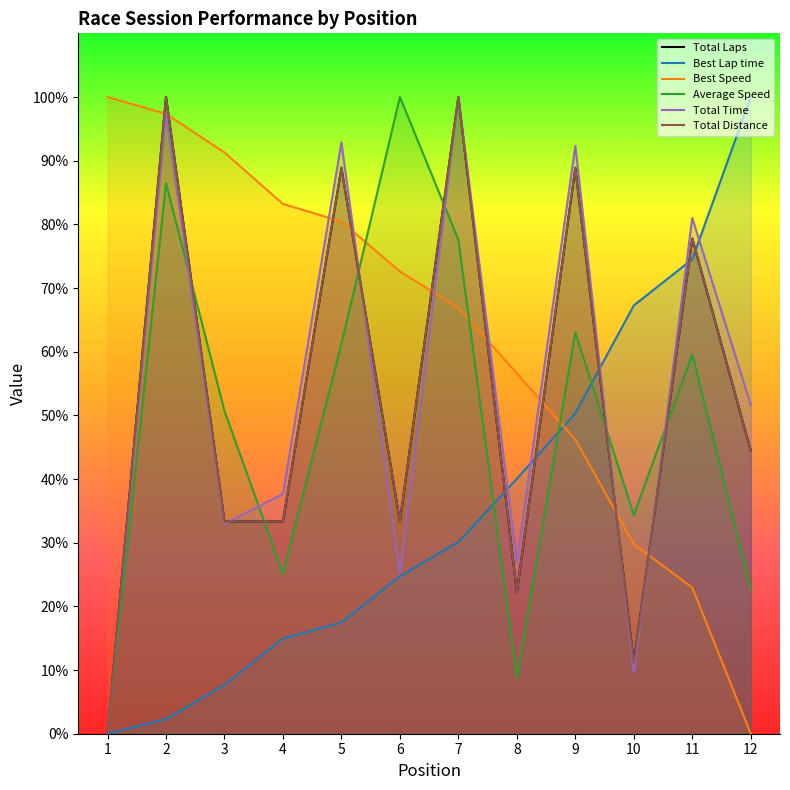

Which category has the highest value across all series?

2